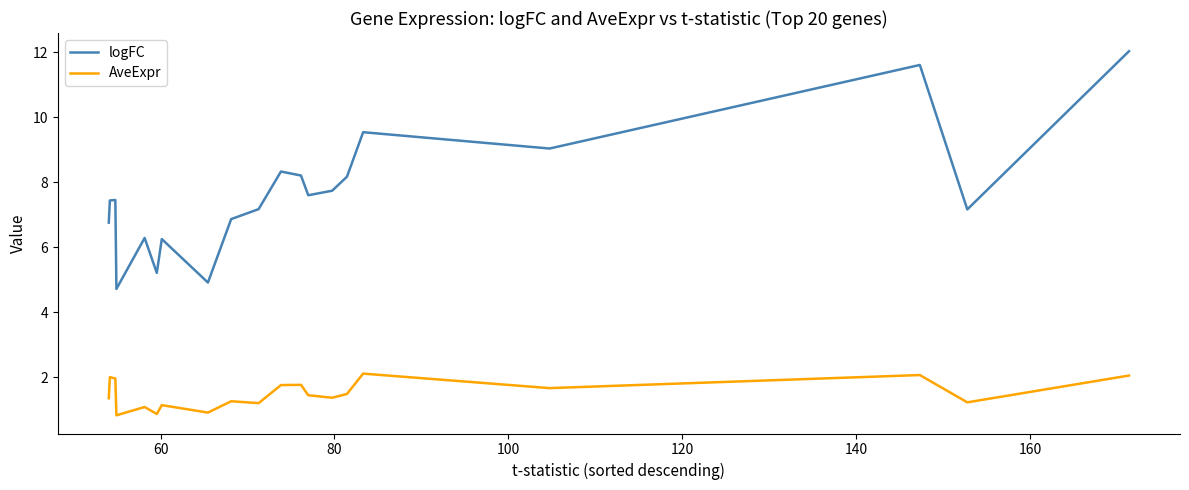

What are all the series names shown in the legend?

logFC, AveExpr